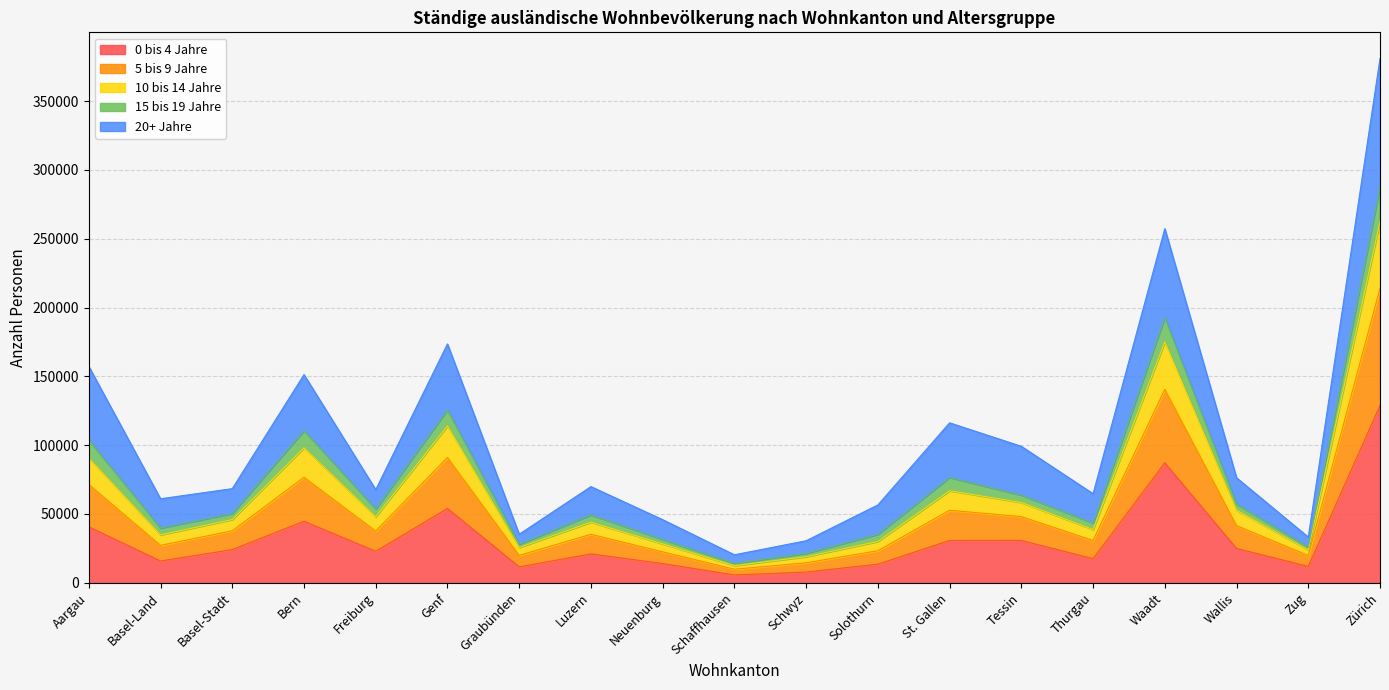

At which category is the sum across all series the highest?

Zürich